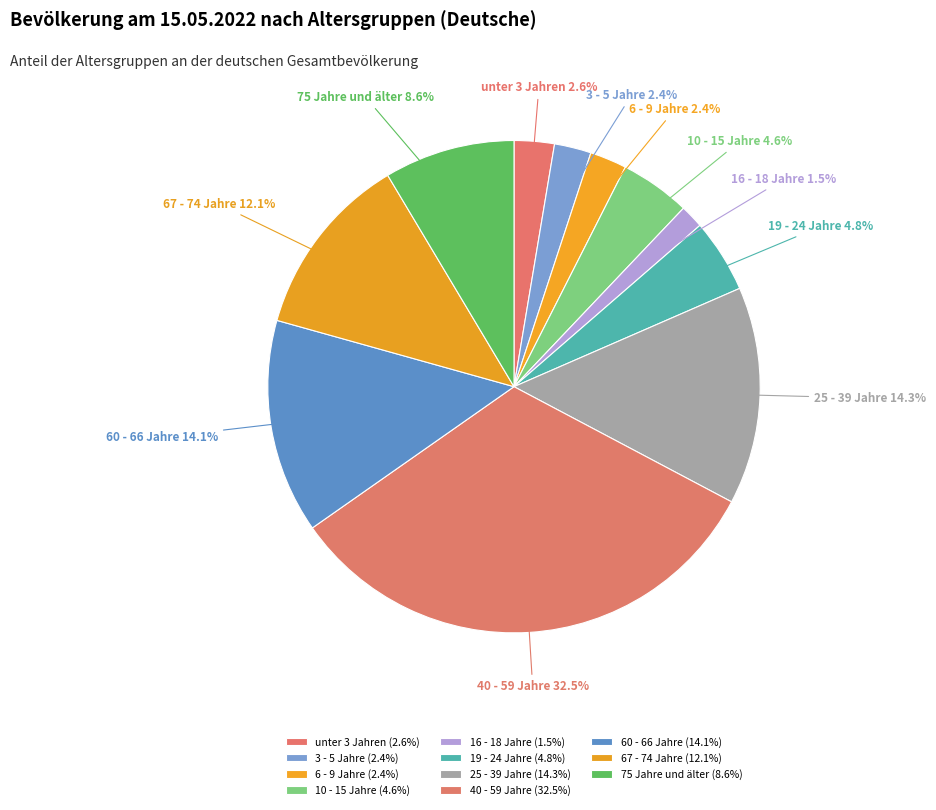

Does any single category account for the majority?

No